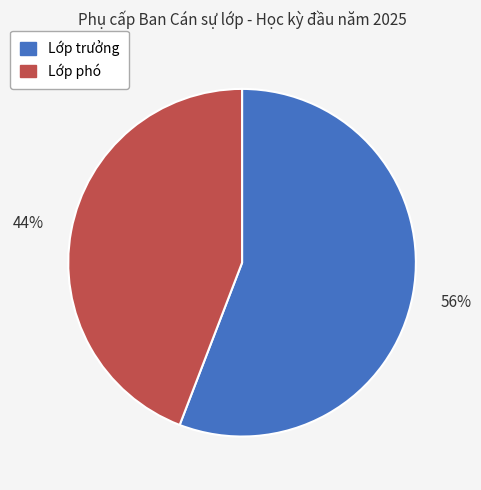

How many slices are in this pie chart?

2